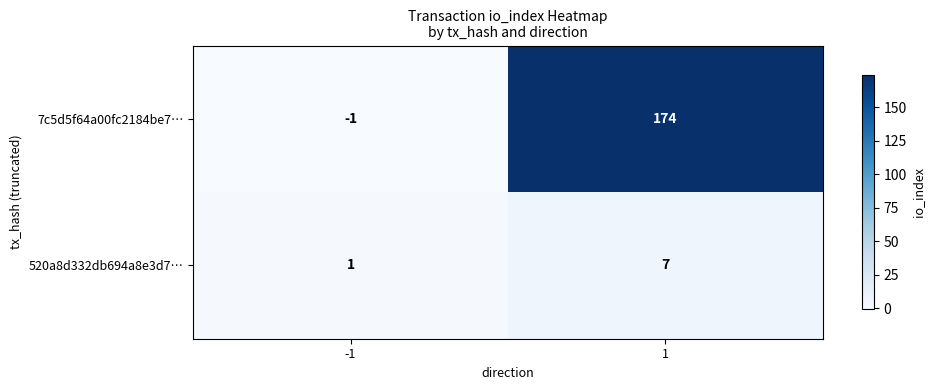

What is the minimum value shown in the chart?

-1